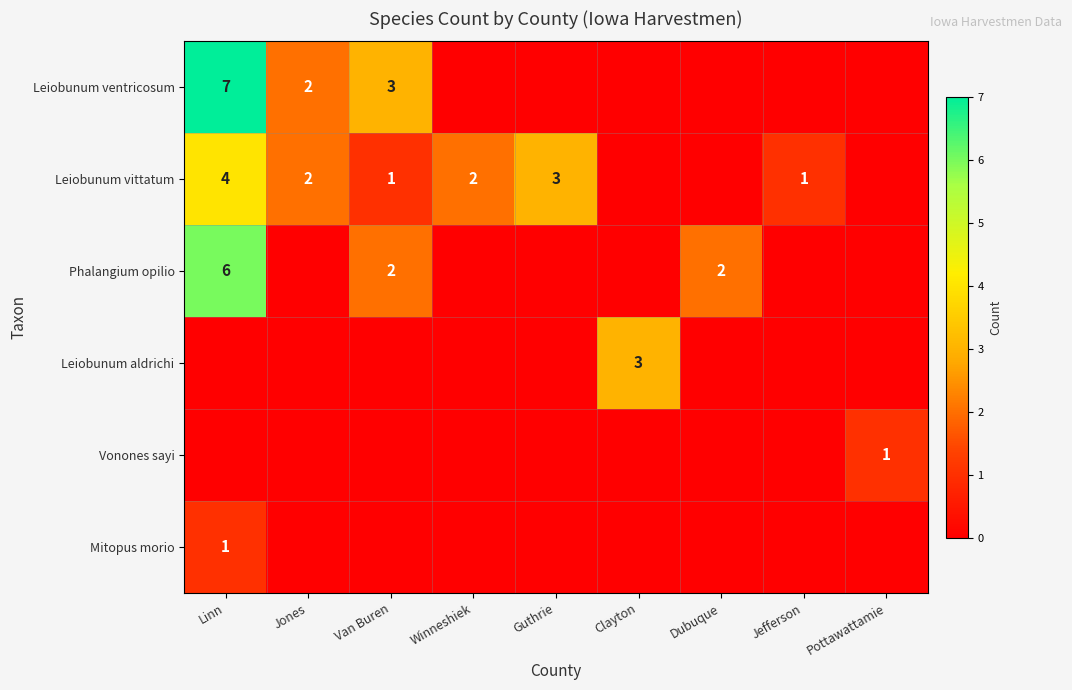

At how many categories does at least one series exceed 3?

1